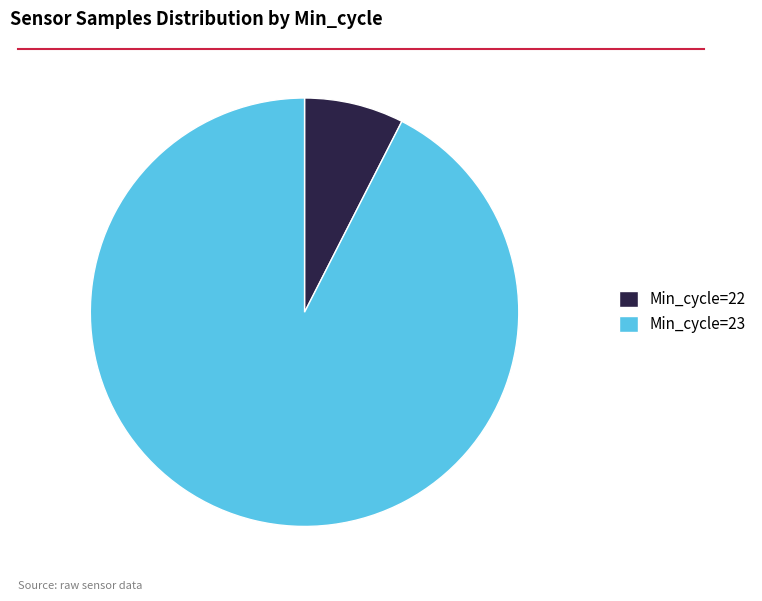

How many slices are in this pie chart?

2